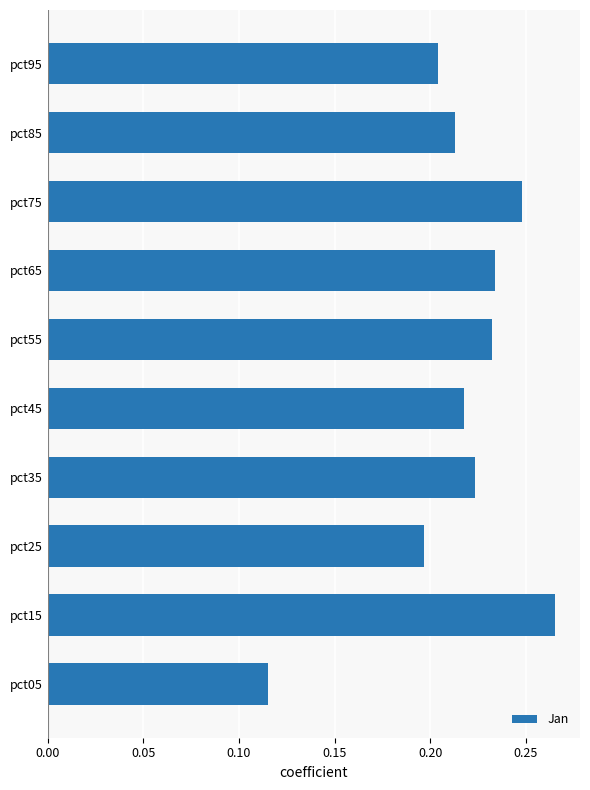

The chart shows a value of 0.4 at pct75. True or false?

False